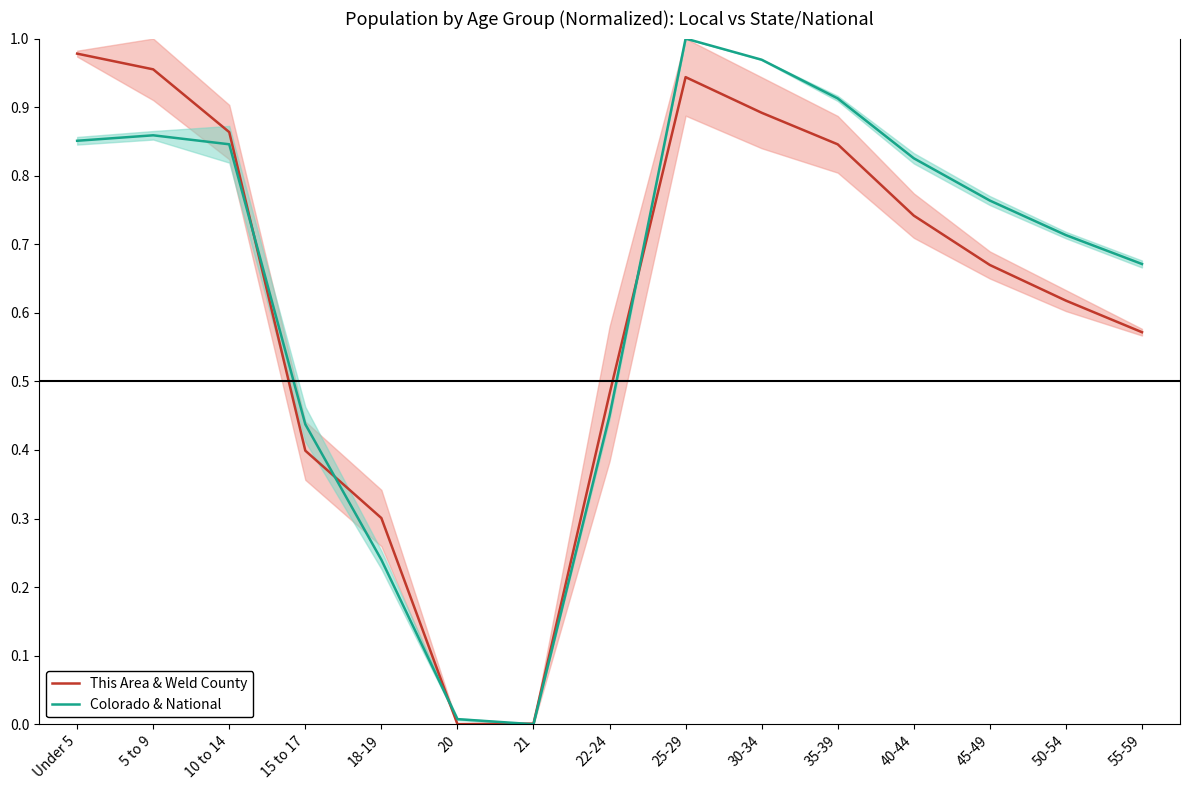

Is it true that Colorado & National equals 1.0 at 55-59?

False